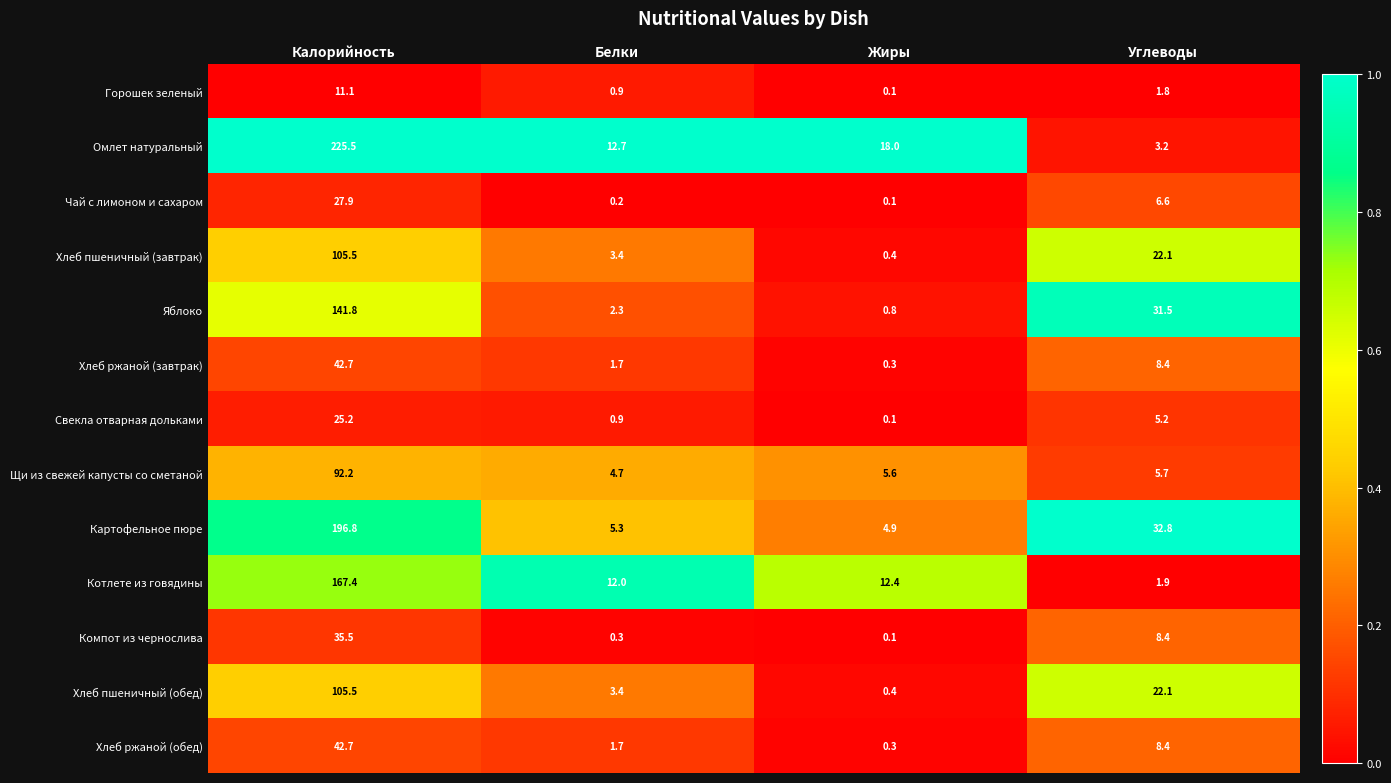

What is the difference between the maximum and minimum values in the Картофельное пюре series?

191.9